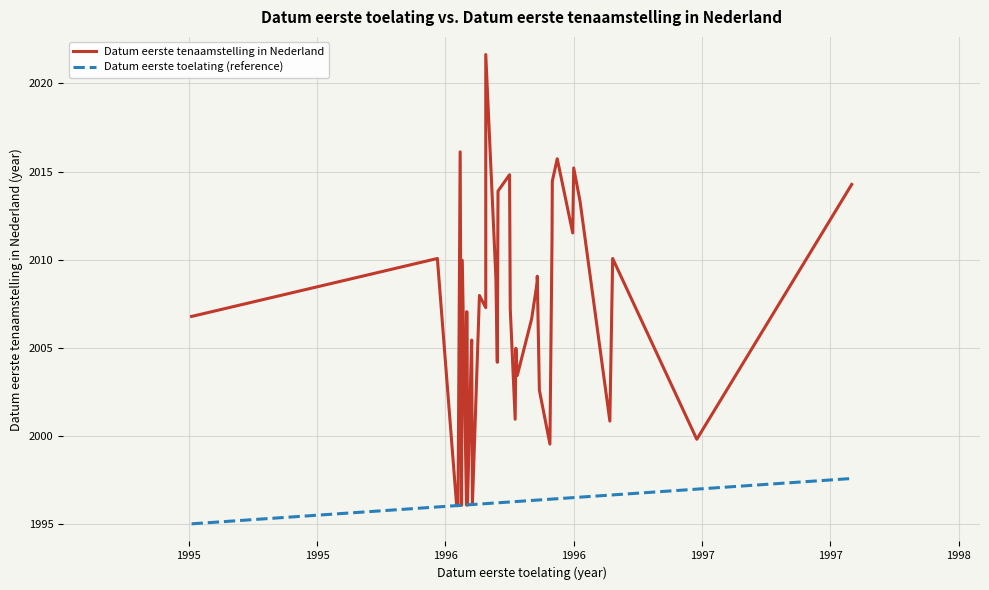

The Datum eerste toelating (reference) series shows 1192.9 at 1997. True or false?

False